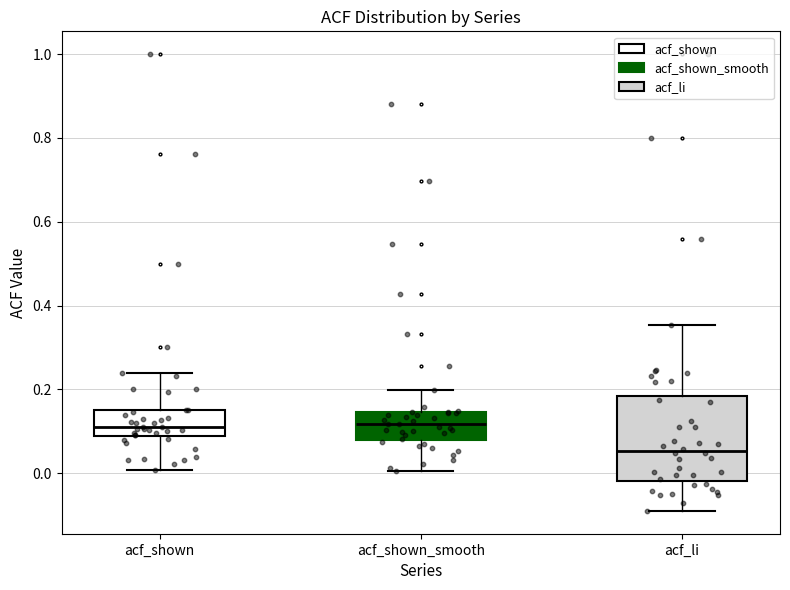

Which box is the tallest, from its lower edge to its upper edge?

acf_li